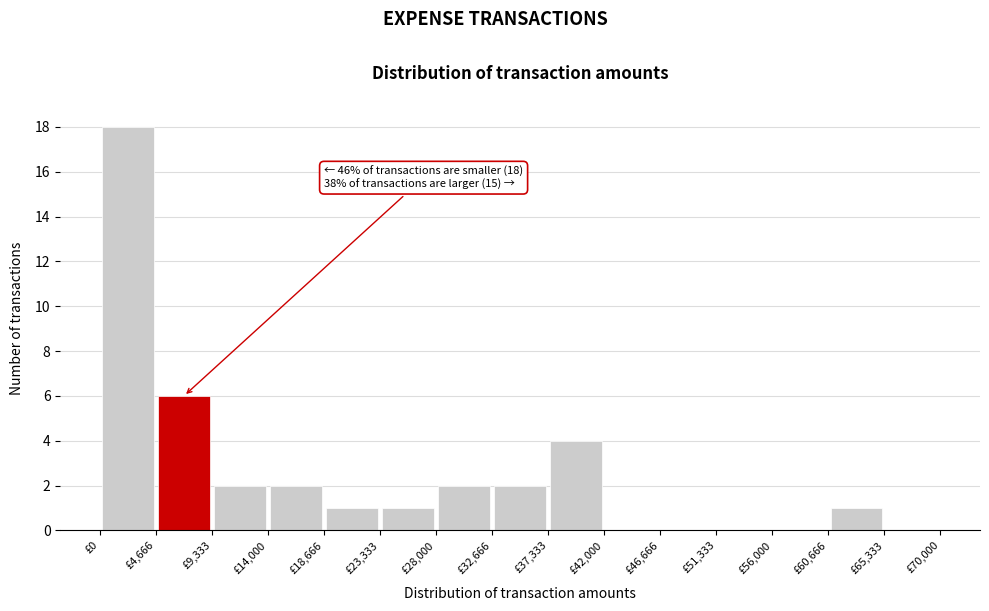

Over which range of the x-axis is the bar tallest?

0 to 4500